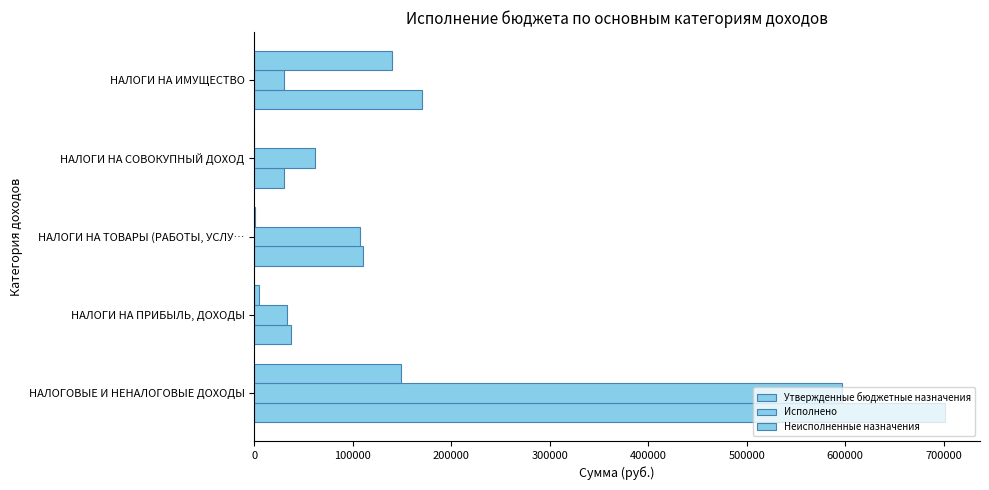

How many data points does each series have?

5